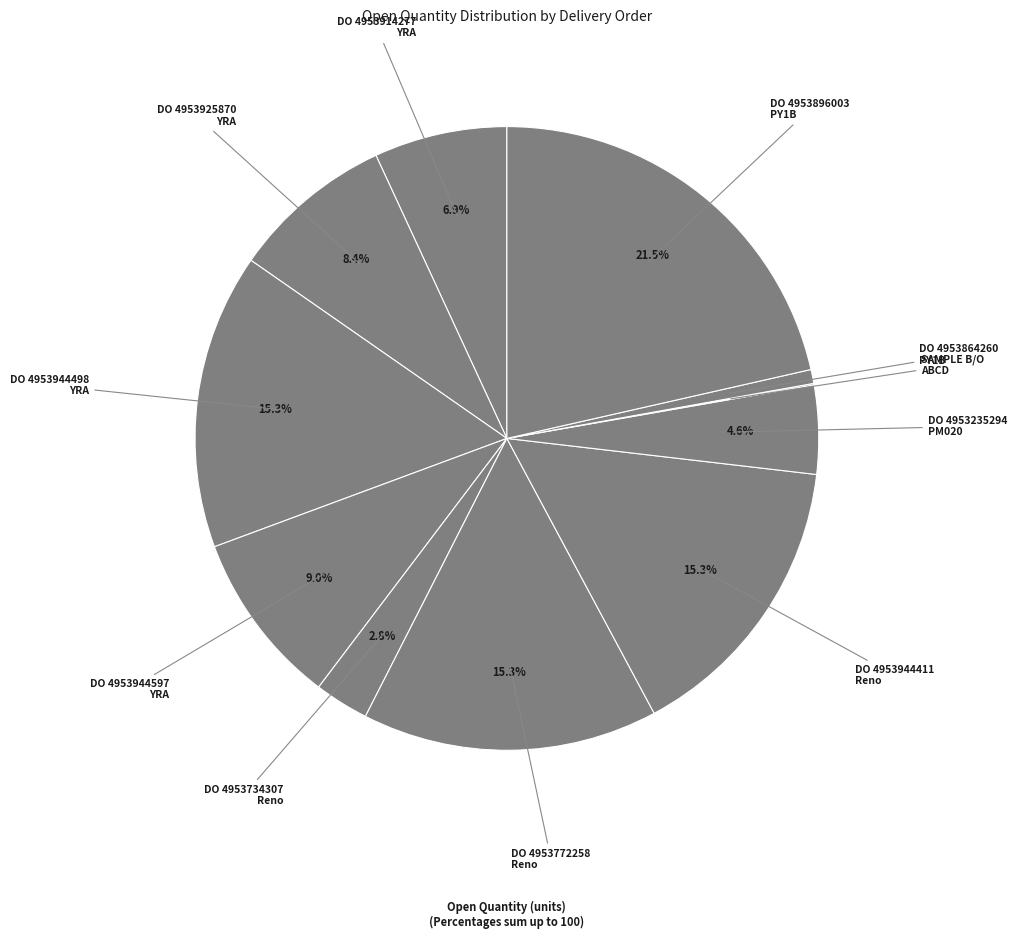

Is there any slice that represents more than half of the pie?

No